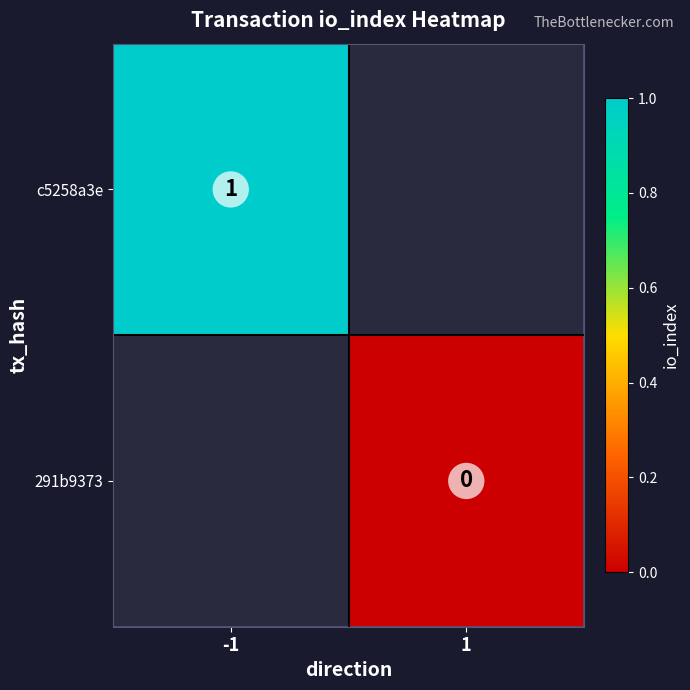

Is the value of 291b9373 at 1 greater than the value of c5258a3e at -1?

No